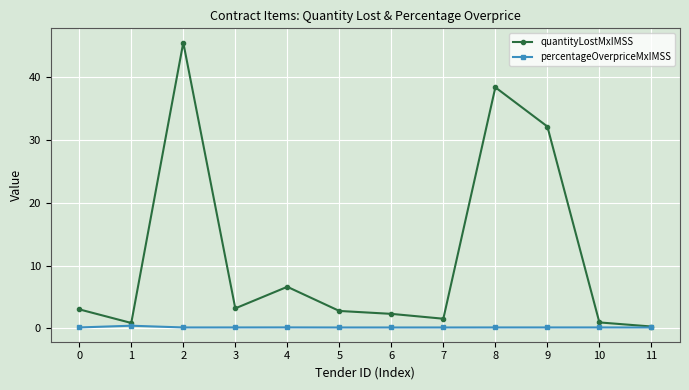

True or false: quantityLostMxIMSS has more than 1 points higher than both neighbors.

True